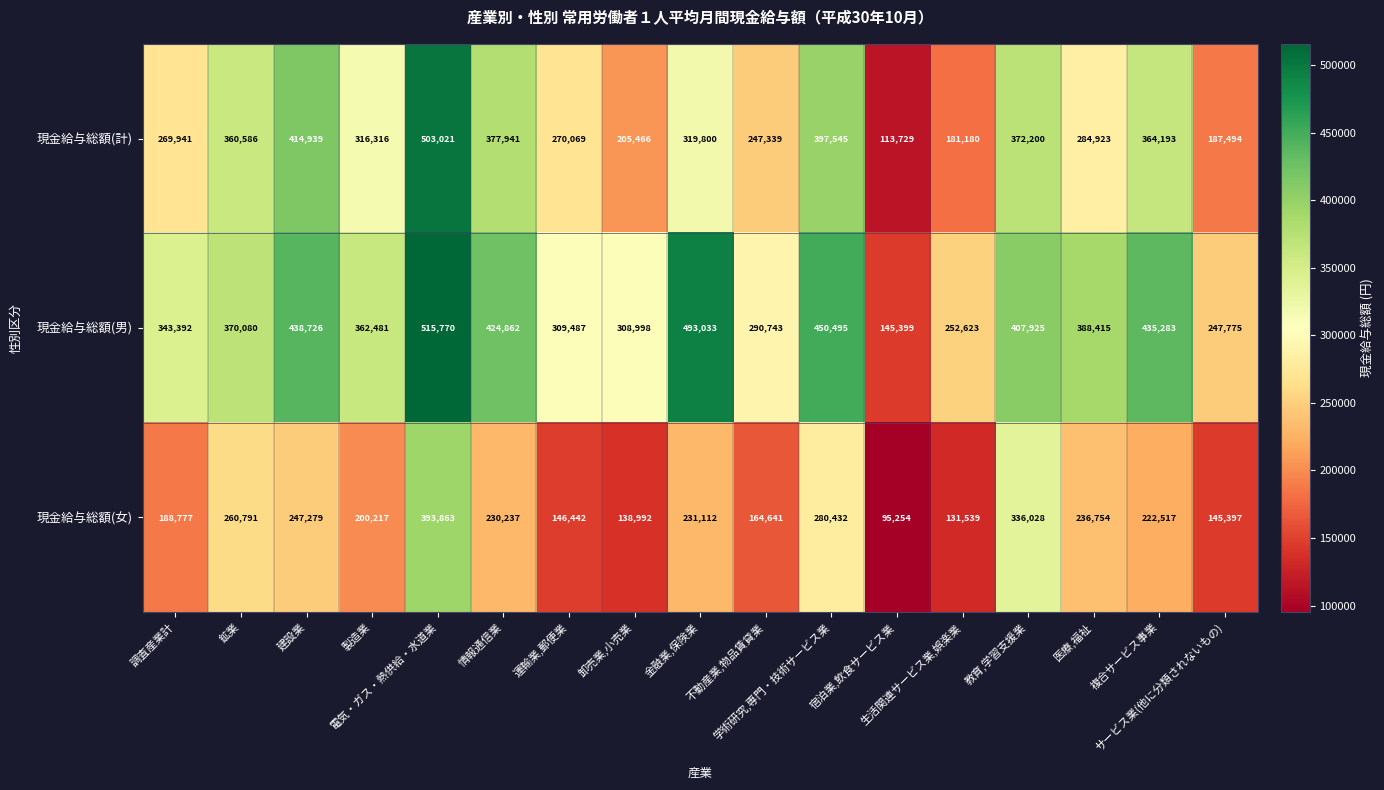

Which series has the widest spread of values?

現金給与総額(計)